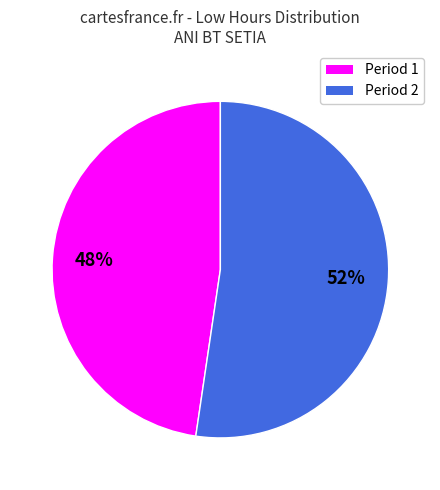

Is there a majority slice in this chart?

Yes